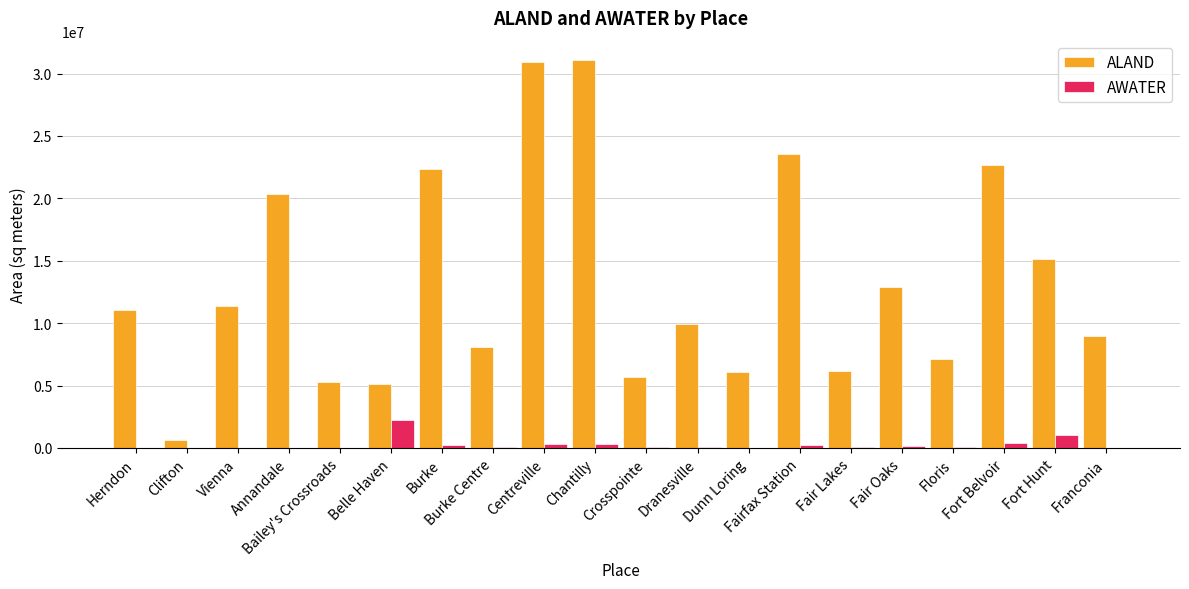

What is the sum of all AWATER values?

5358278